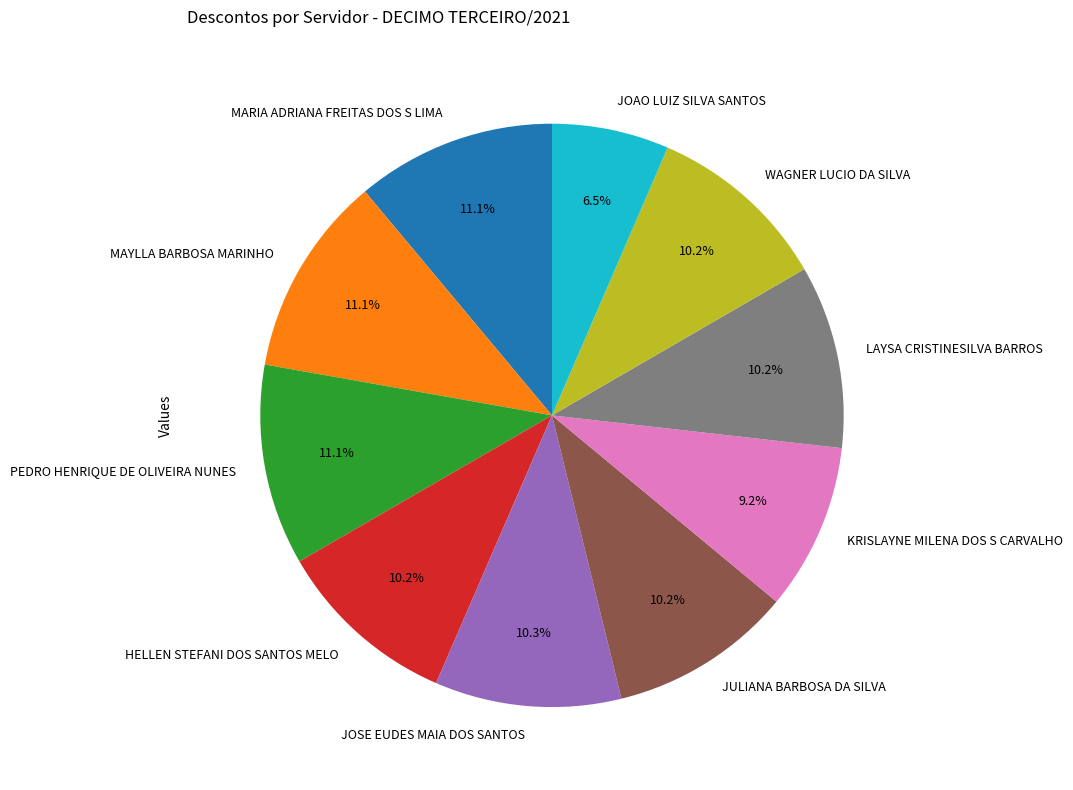

The JOAO LUIZ SILVA SANTOS slice represents 1% of the pie. True or false?

False